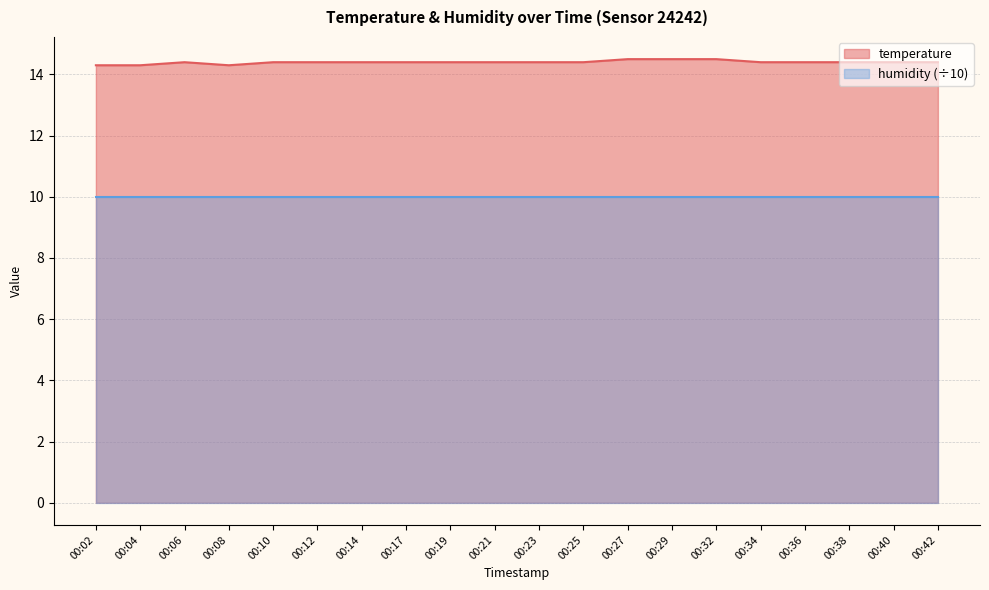

What is the difference between the second highest and minimum values?

0.2